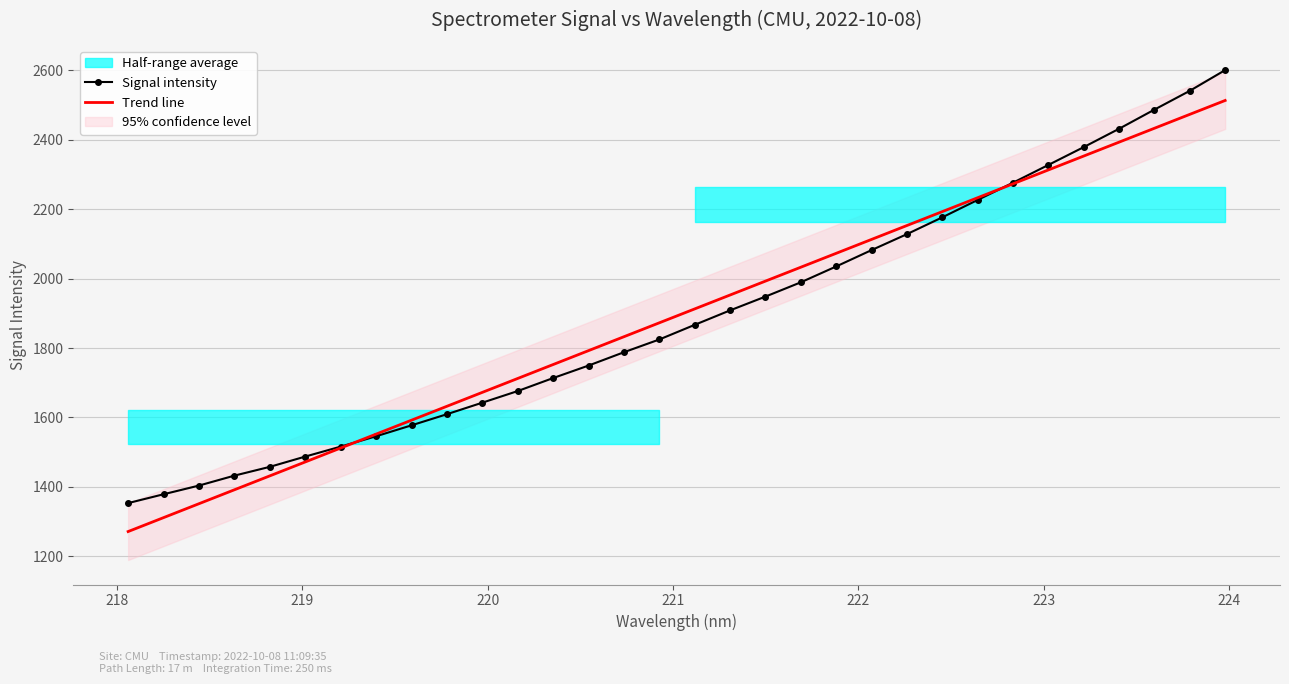

How many lines are shown in the chart?

2